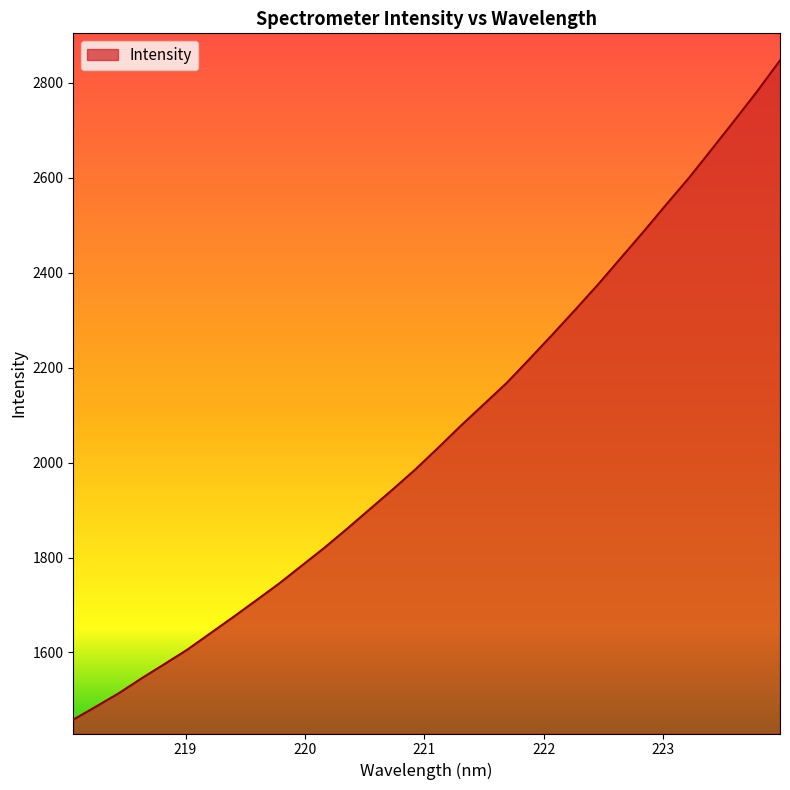

What is the average value?

2059.6